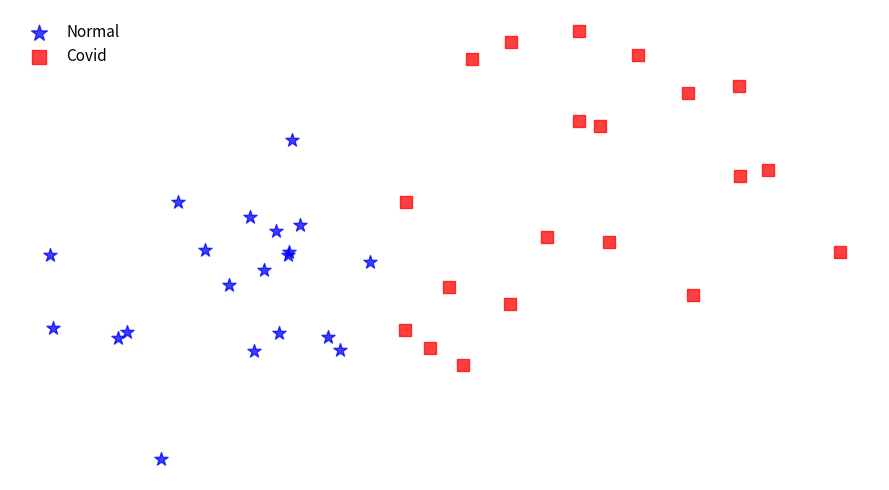

Which series has the largest Y range (max minus min)?

Covid